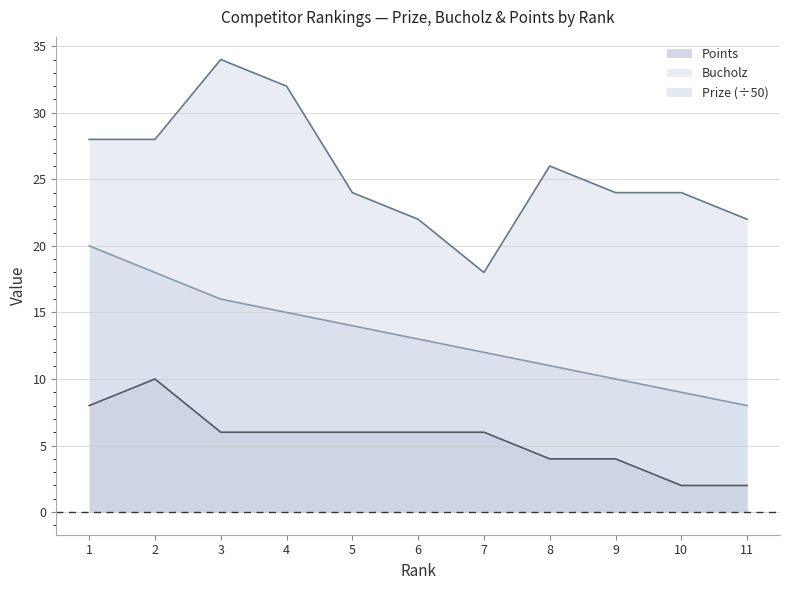

How many lines are shown in the chart?

3